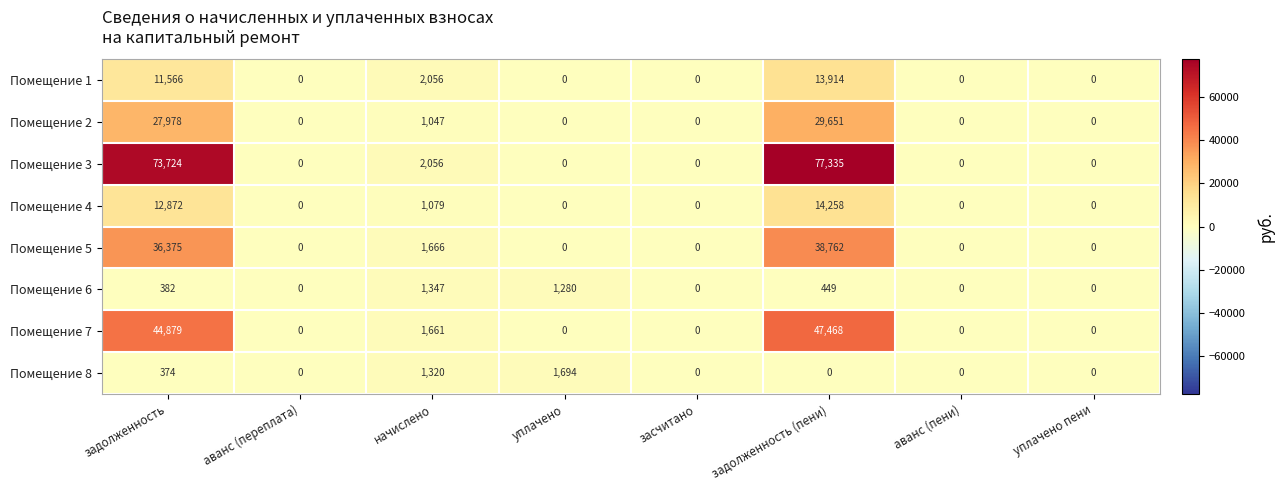

List the series in order of their peak value, highest first.

Помещение 3, Помещение 7, Помещение 5, Помещение 2, Помещение 4, Помещение 1, Помещение 8, Помещение 6